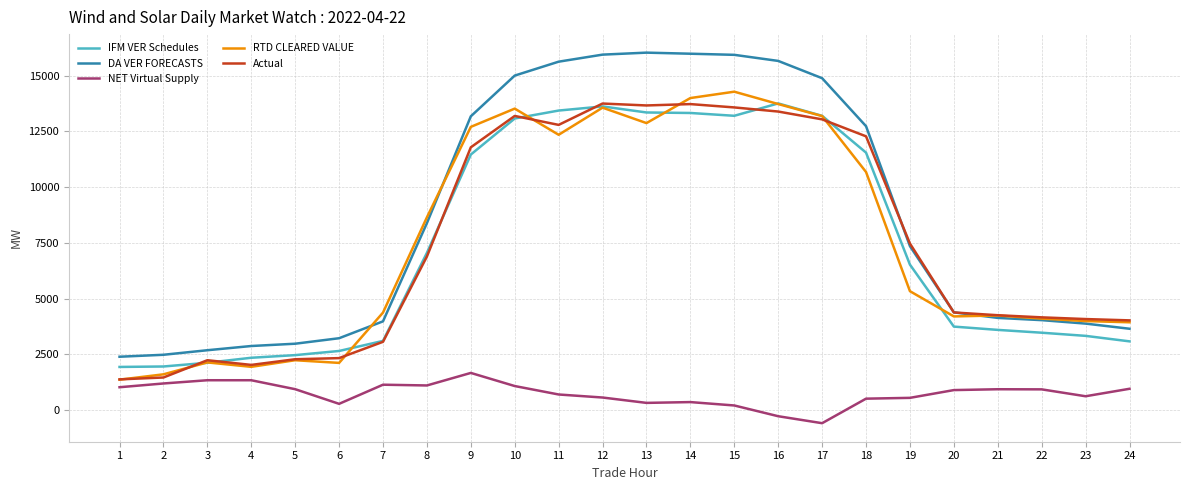

Which series changed the most between 1 and 16?

DA VER FORECASTS